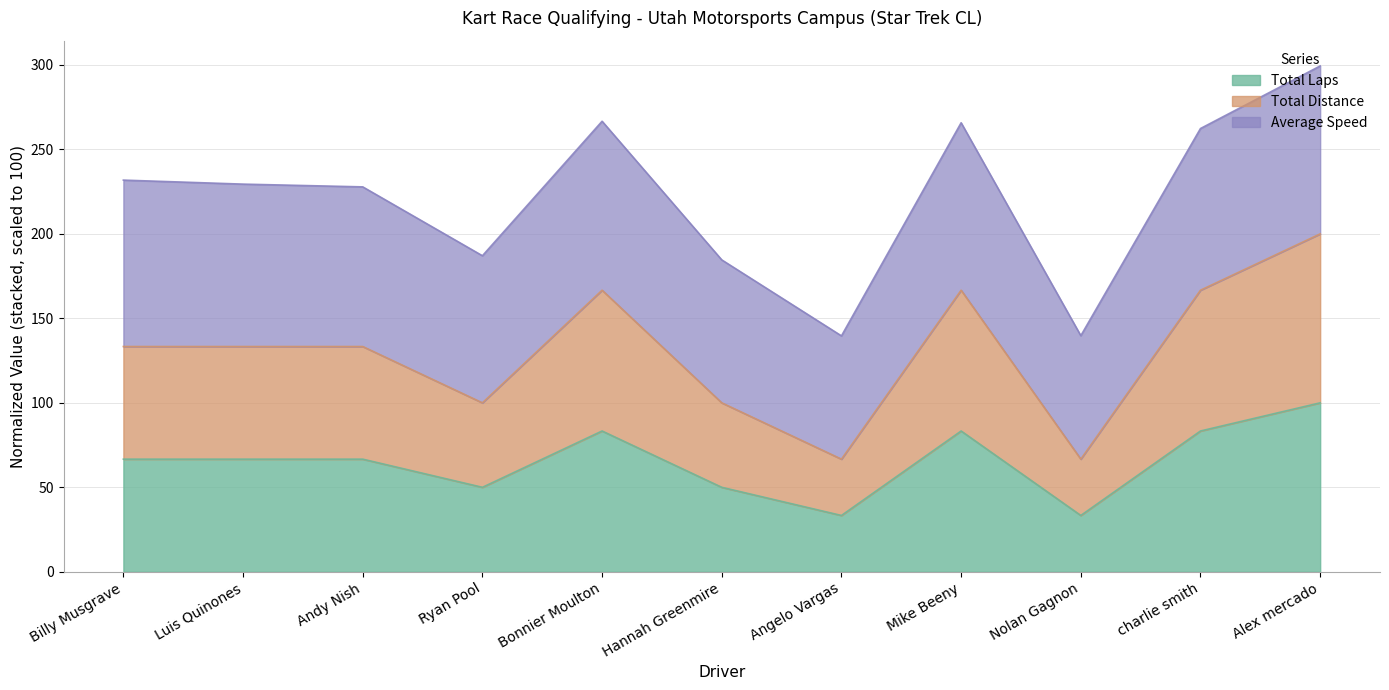

The value of Total Laps at Alex mercado is 163.0. True or false?

False